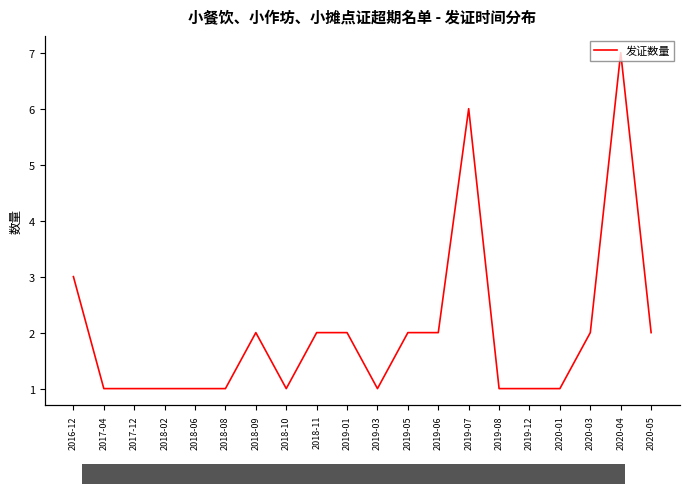

Where is the data nearest to the value 4?

2016-12